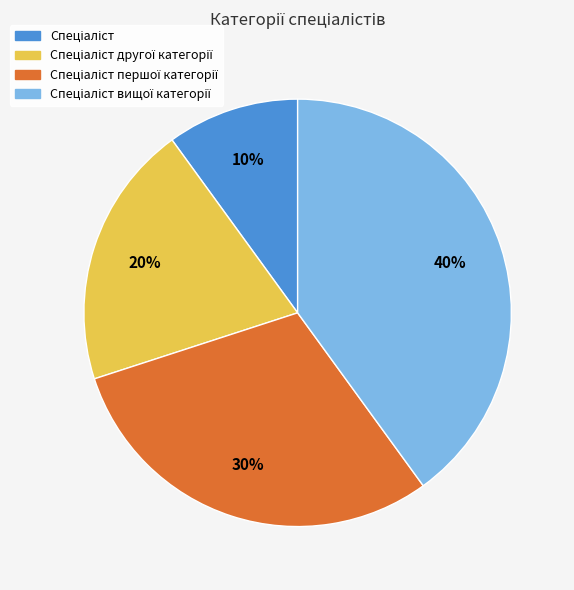

To the nearest percent, what is the difference between the largest and smallest slice percentages?

30%